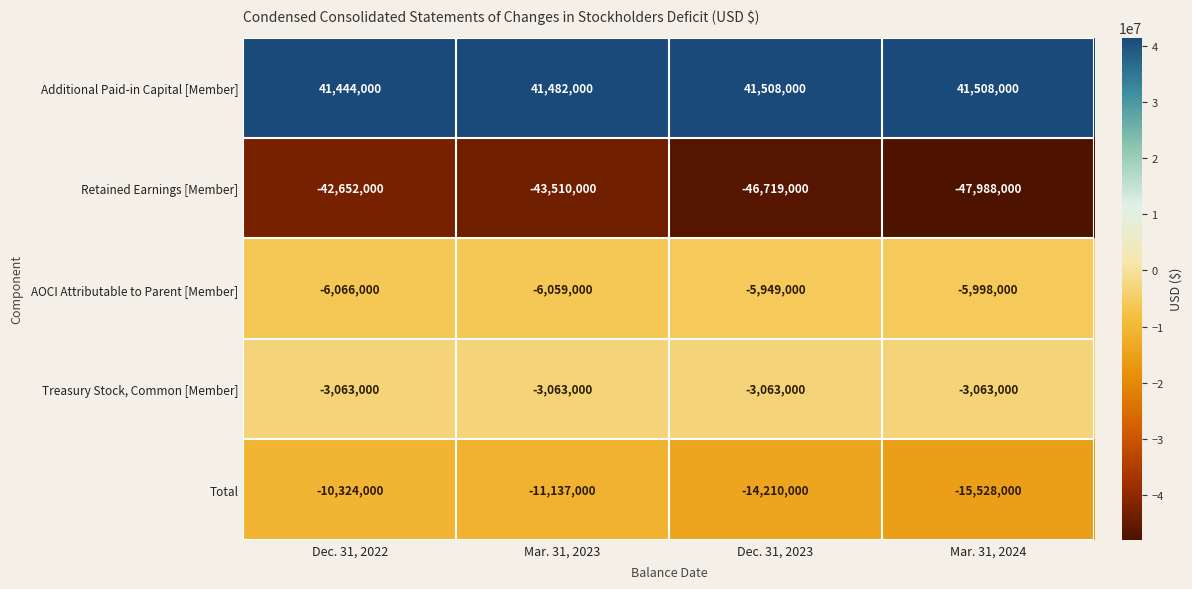

Is it true that Retained Earnings [Member] equals -79602037 at Mar. 31, 2024?

False